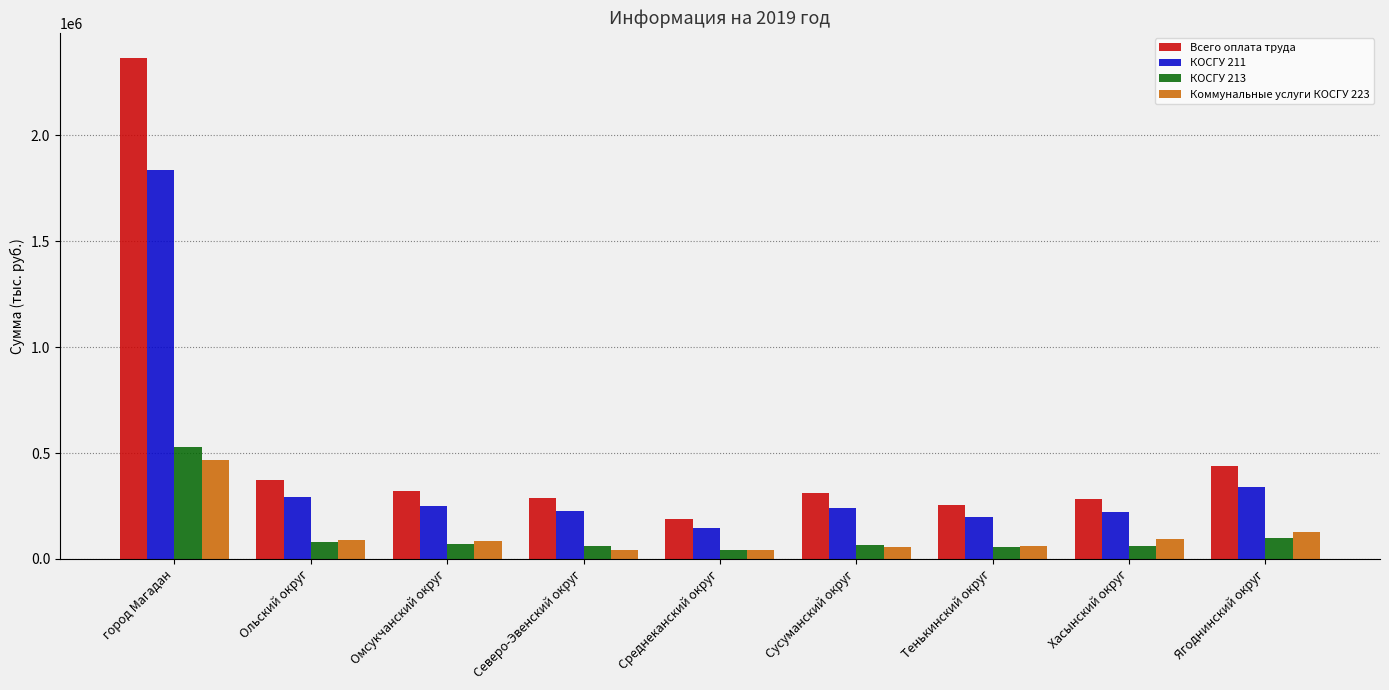

What is the lowest value of the Коммунальные услуги КОСГУ 223 series?

40372.5